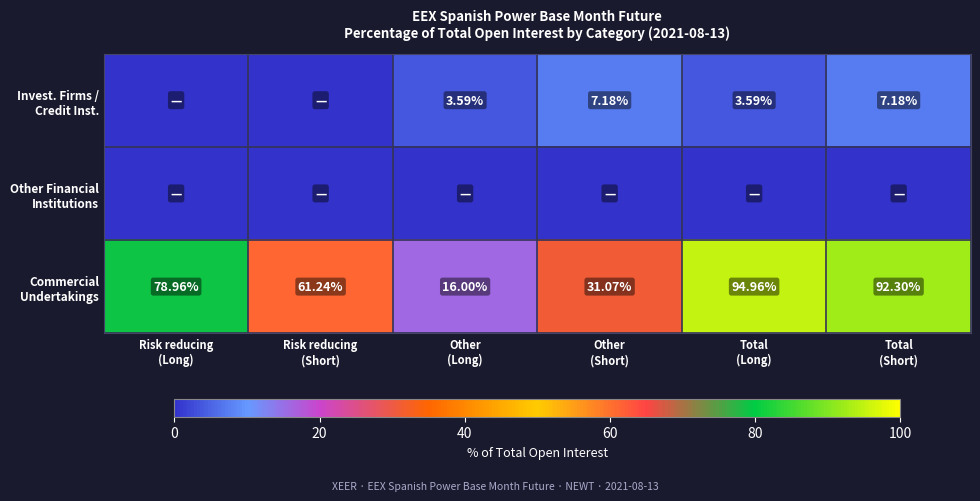

The value of Commercial Undertakings at Total (Long) is 95.0. True or false?

True